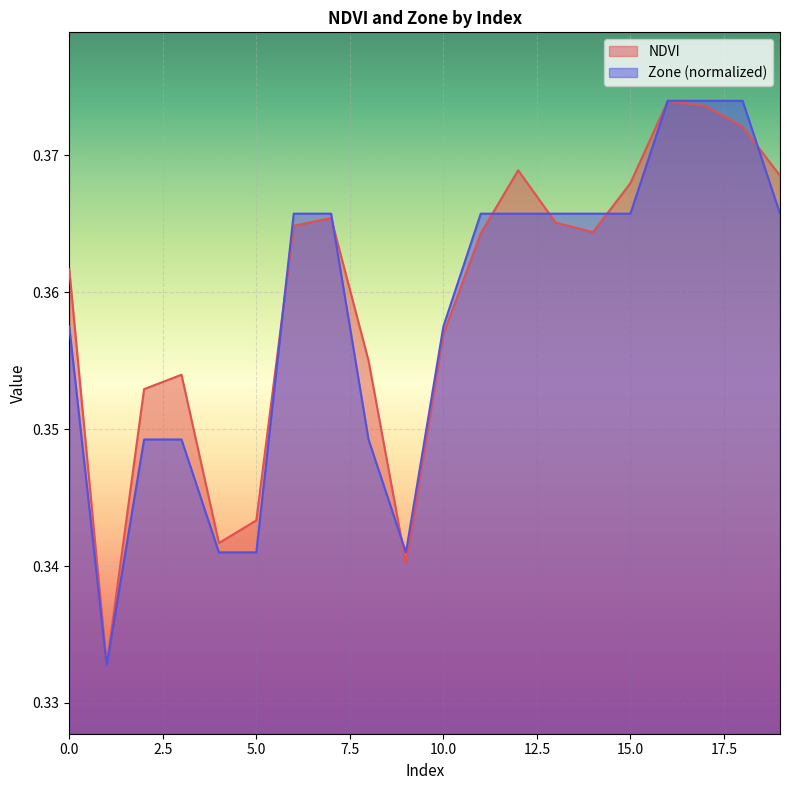

How many lines are shown in the chart?

2